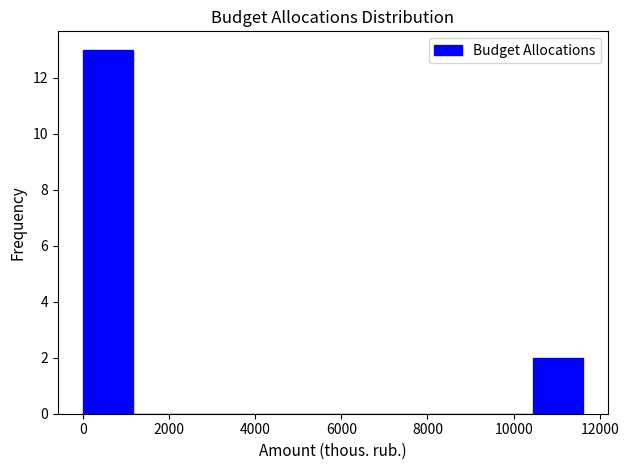

How tall is the bar that spans 0 to 1200 on the x-axis? Neither the bar edges nor the heights are printed on the chart, so give them approximately, as read against the axes.

13